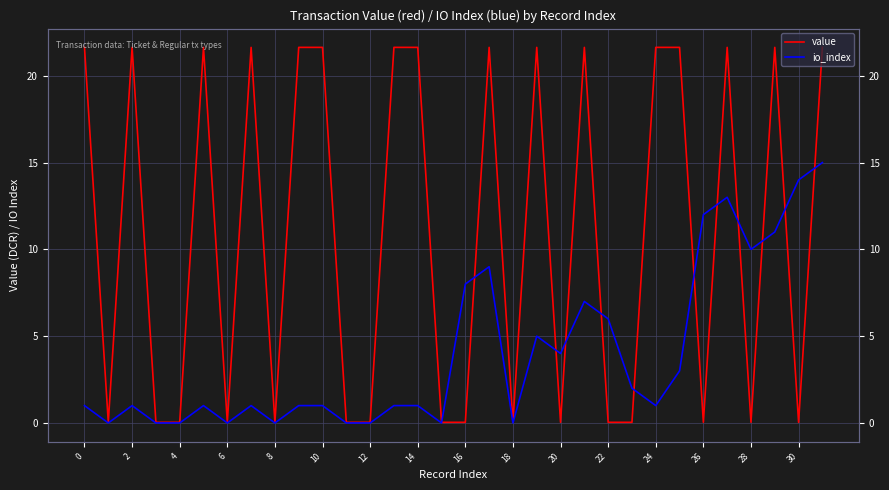

Which series has the largest total across all categories?

value